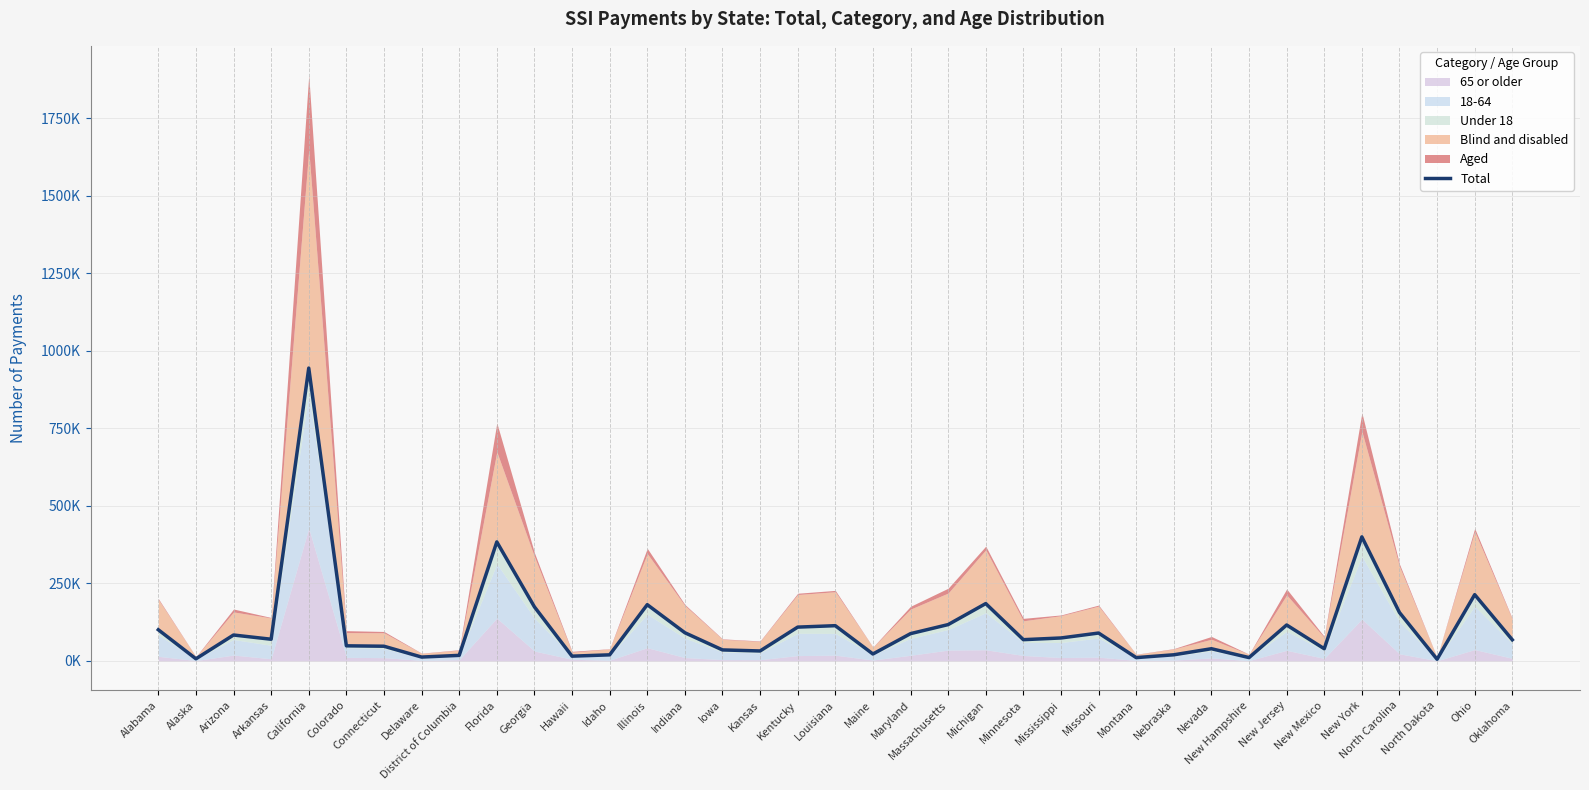

Read the value at Kansas.

32336